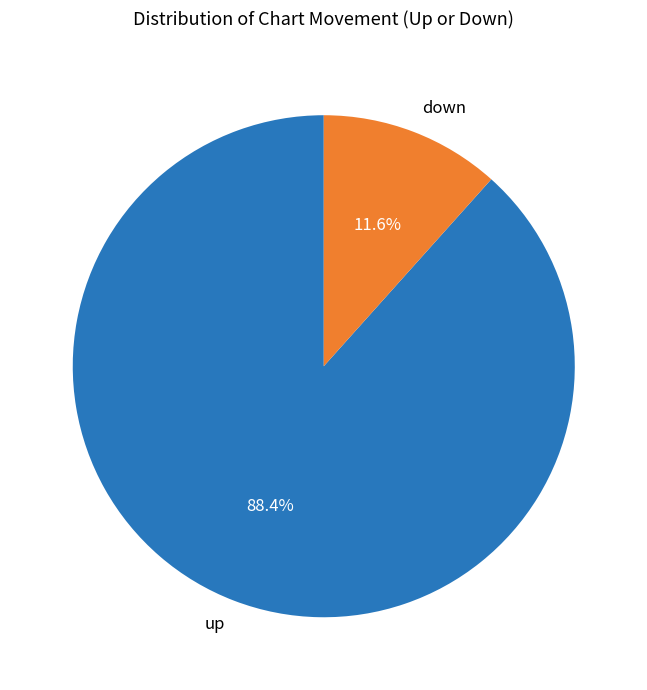

To the nearest percent, what is the average slice percentage?

50%